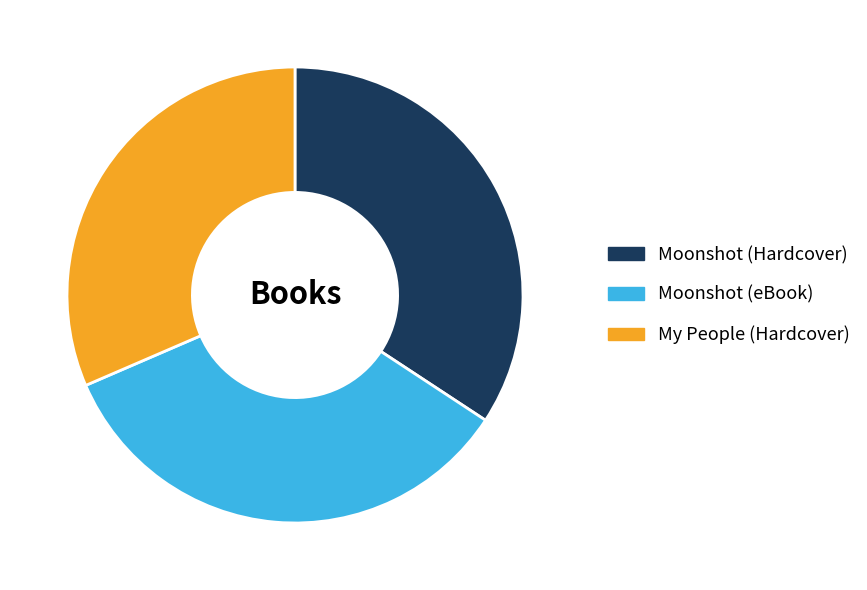

Does Moonshot (Hardcover) represent more than half of the total?

No